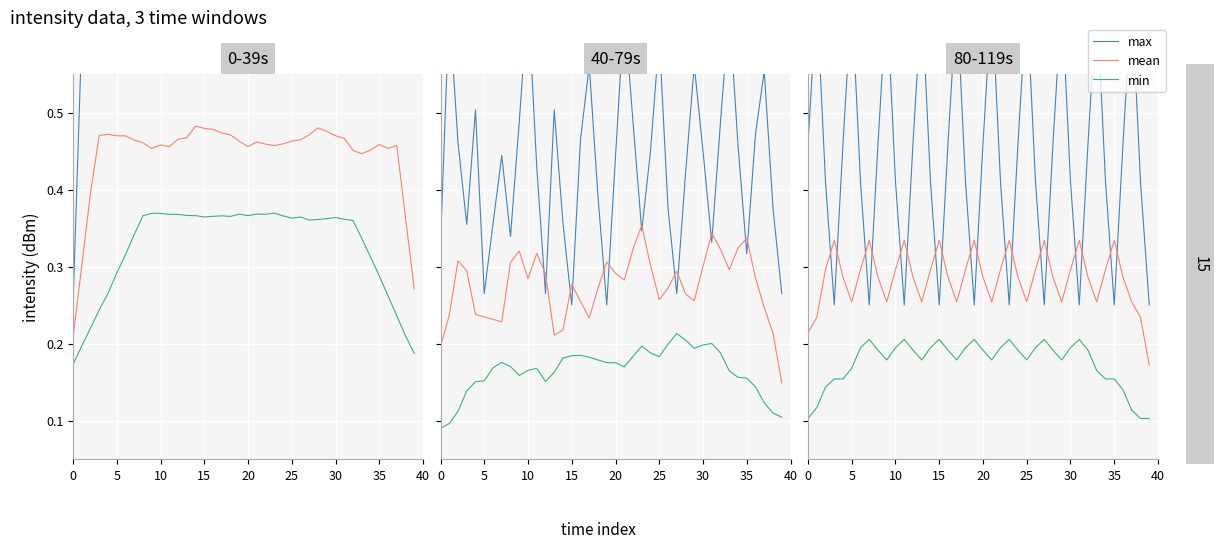

Which series changed the most between 25 and 31?

max